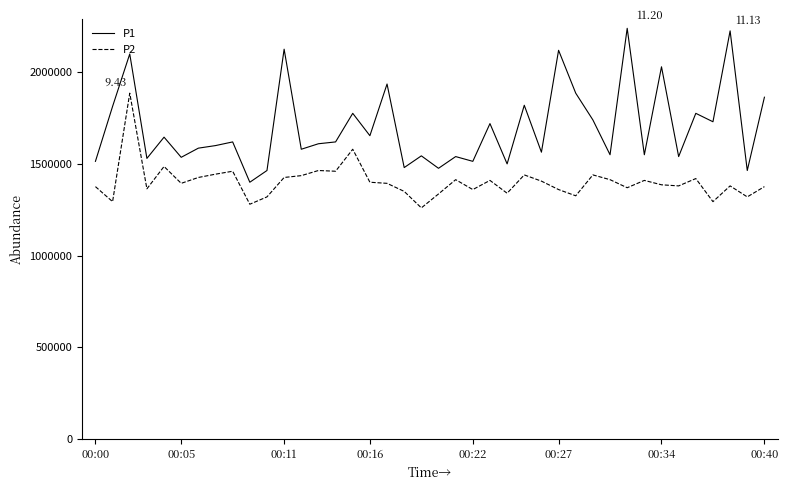

How many lines are shown in the chart?

2